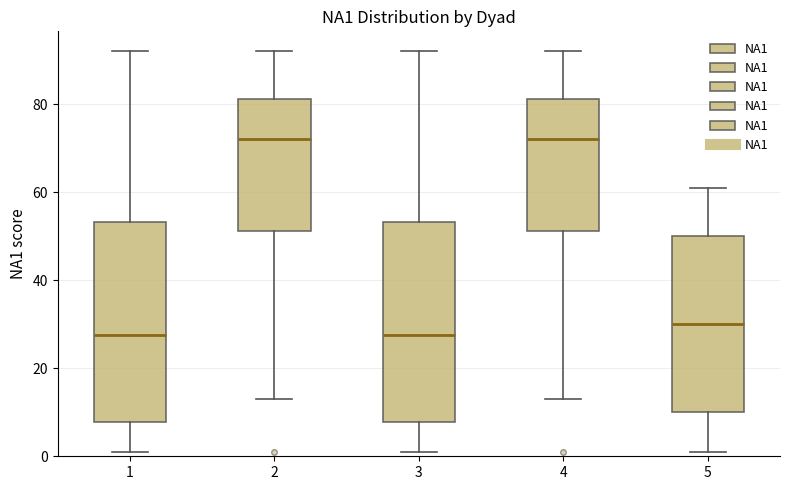

Reading left to right, transcribe this box plot: for each box, give where its median line is, the range the box spans, and where its two whiskers end, as read against the y-axis. The values are not printed on the chart, so give them approximately, as read against the axis.

1: median 28, box 8 to 54, whiskers 2 to 92
2: median 72, box 52 to 82, whiskers 14 to 92
3: median 28, box 8 to 54, whiskers 2 to 92
4: median 72, box 52 to 82, whiskers 14 to 92
5: median 30, box 10 to 50, whiskers 2 to 62